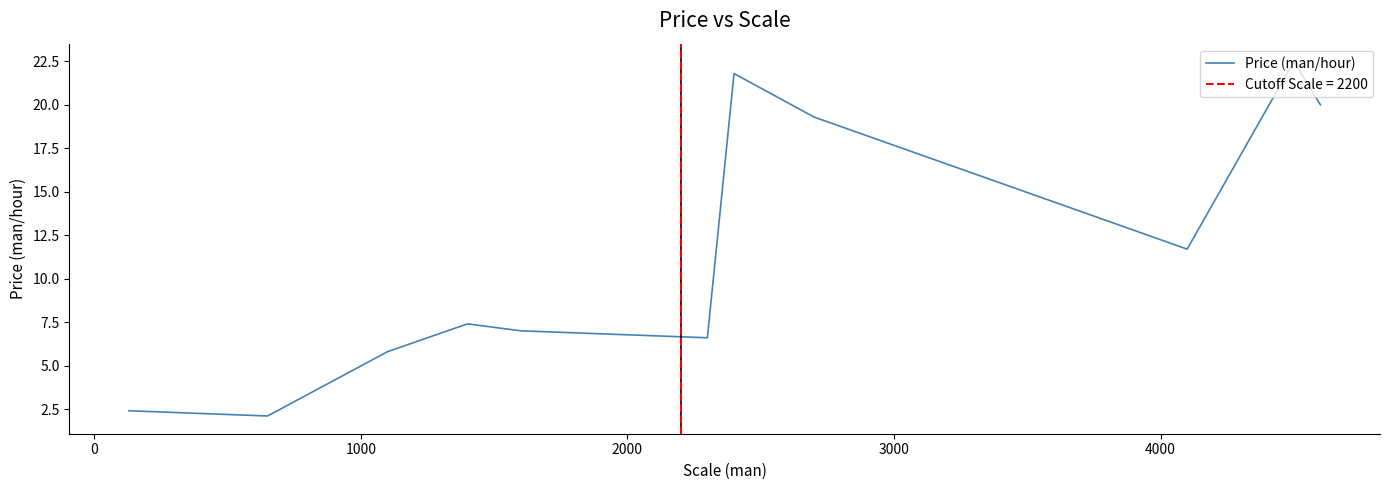

The value at 10 is 12.1. True or false?

False